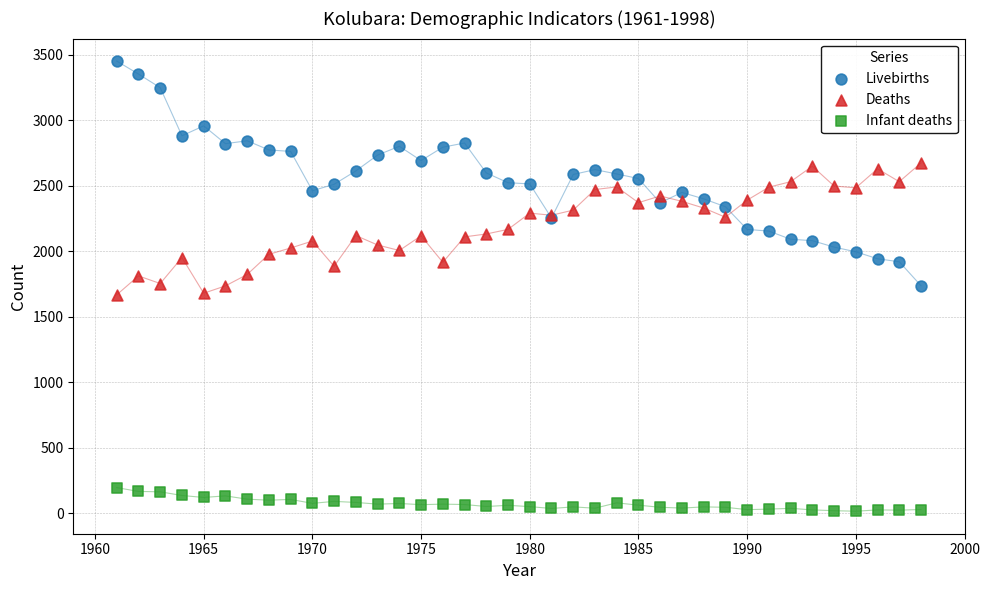

Which series contains the highest Y value?

Livebirths